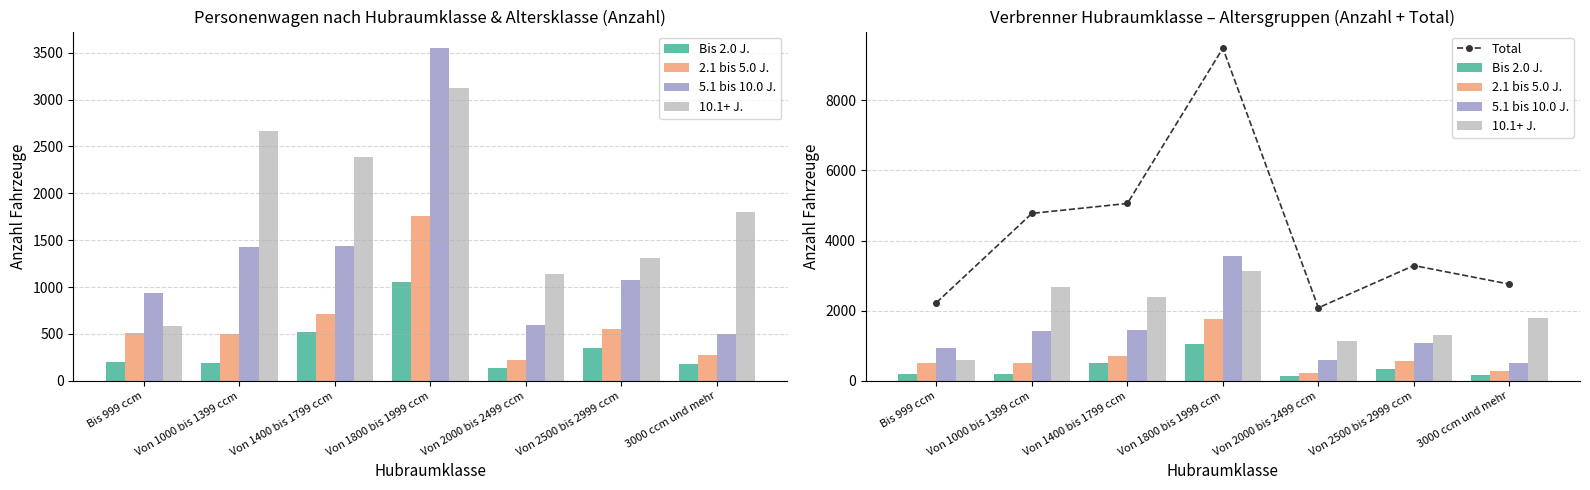

What is the total value across all series at Von 1000 bis 1399 ccm?

9548